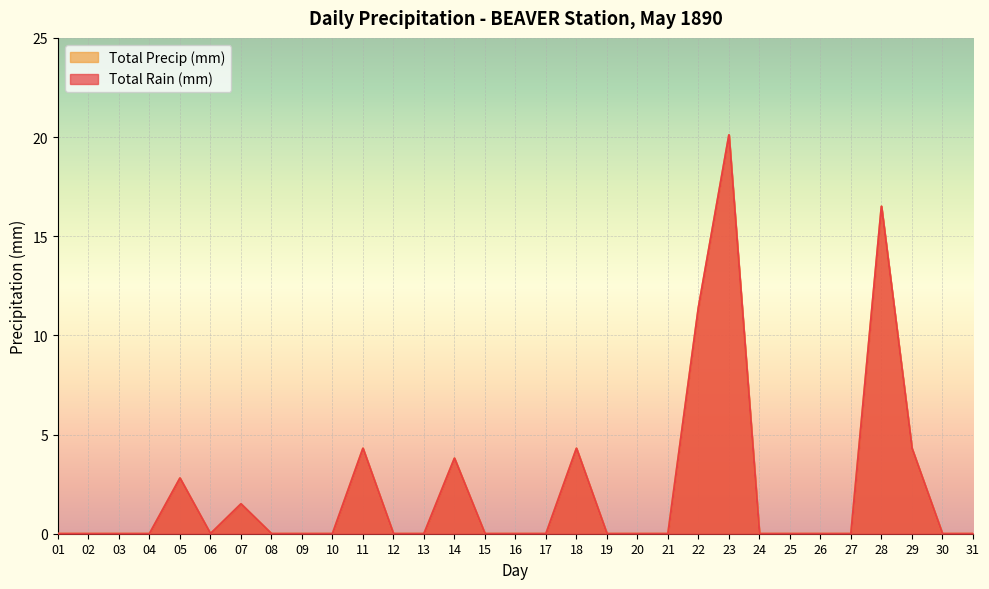

Which series has the largest total across all categories?

Total Rain (mm)